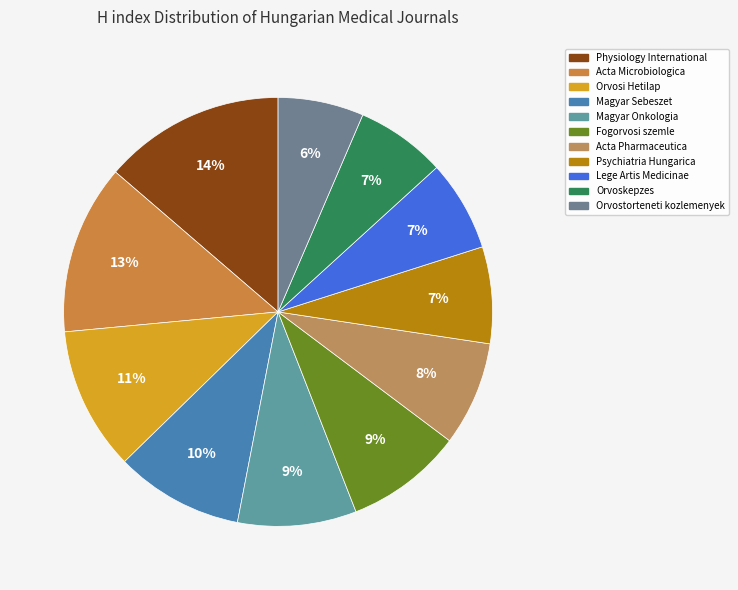

To the nearest percent, what portion does Acta Microbiologica represent?

13%